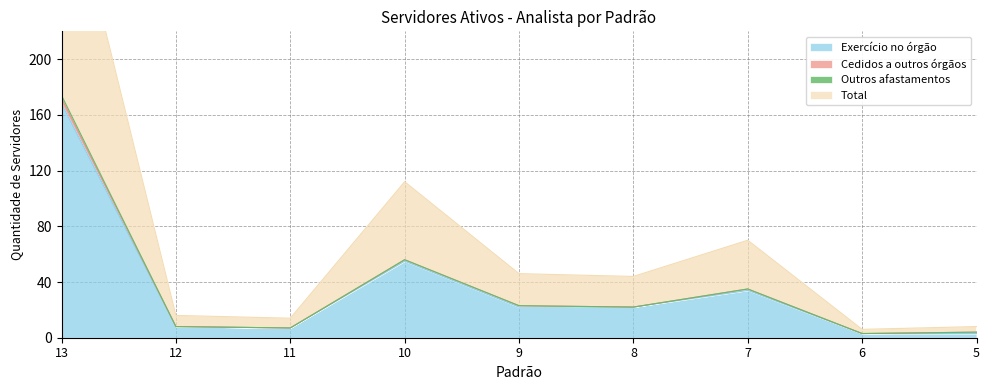

What is the value of the Exercício no órgão point at the 8th from the left?

3